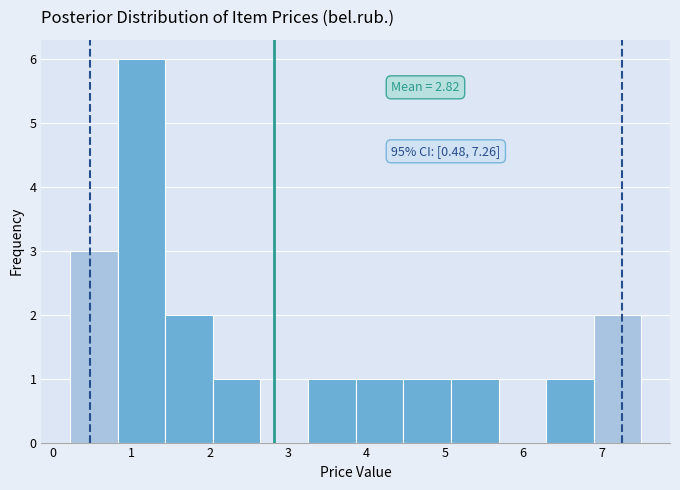

Which range on the x-axis has the tallest bar?

0.8 to 1.4